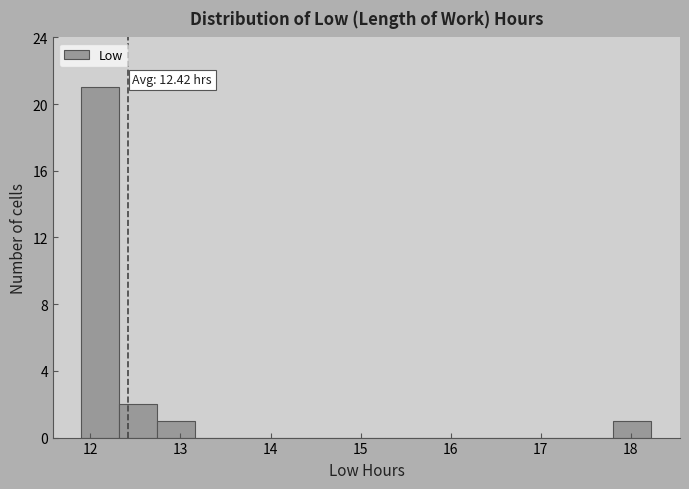

Over which range of the x-axis is the bar tallest?

11.9 to 12.3